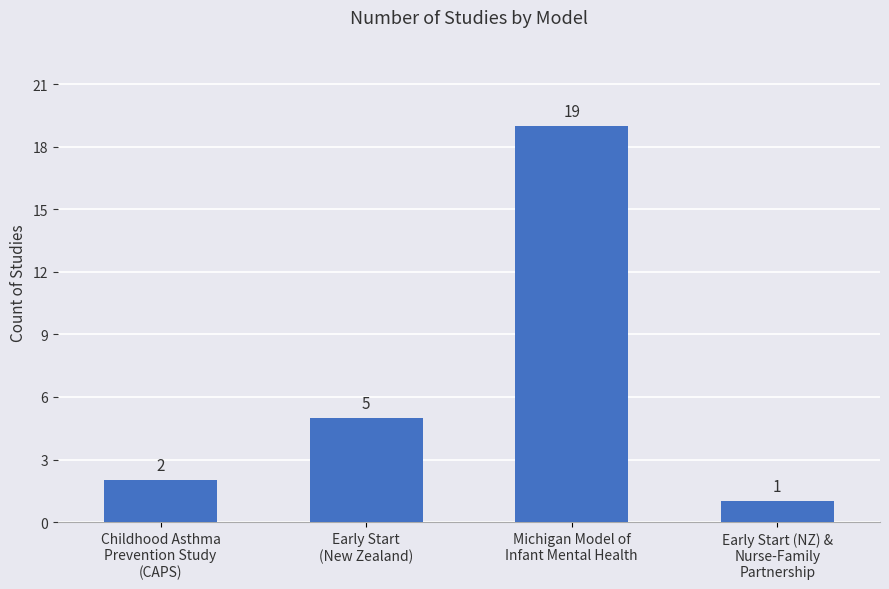

Which category has the highest value across all series?

Michigan Model of
Infant Mental Health